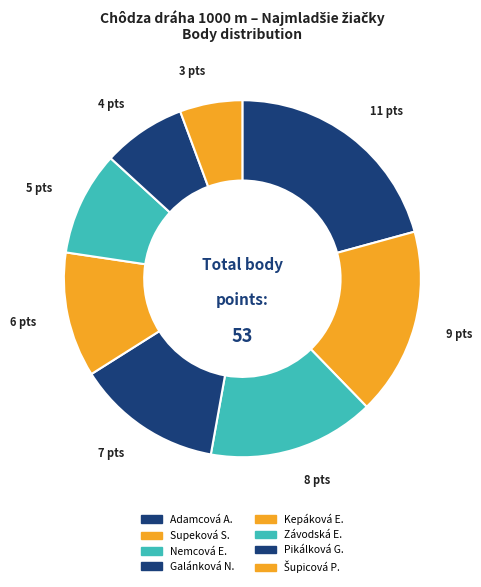

How many slices are in this pie chart?

8